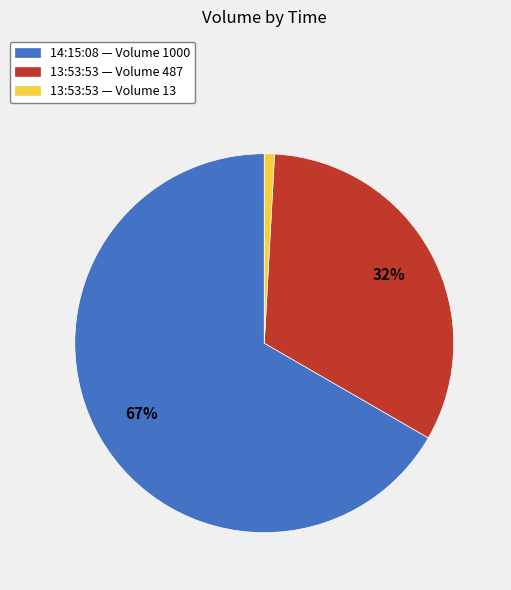

True or false: 13:53:53 — Volume 487 accounts for 27% of the total.

False